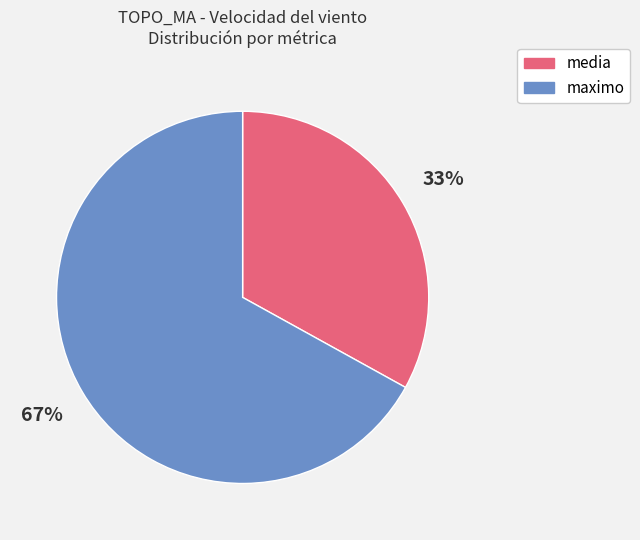

Does any single category account for the majority?

Yes